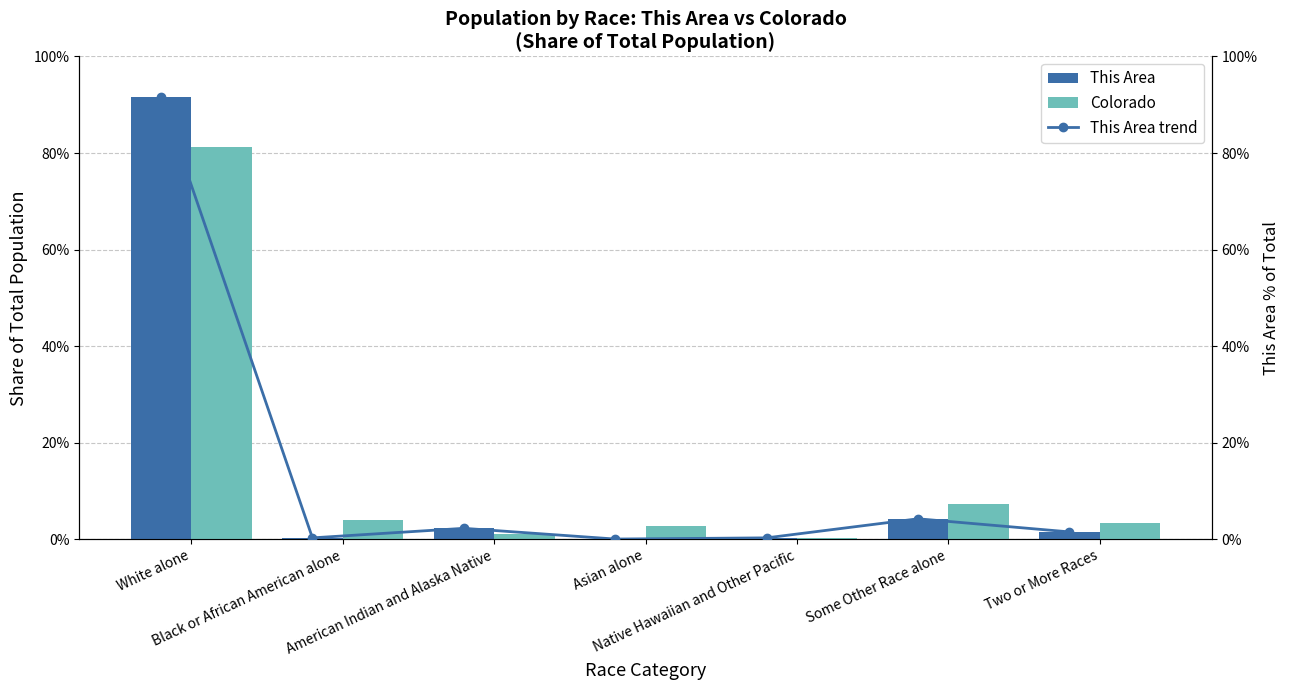

How many groups of bars are there?

7